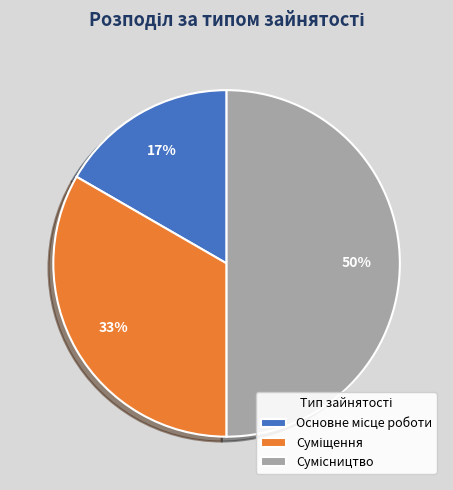

To the nearest percent, what is the difference between the largest and smallest slice percentages?

33%